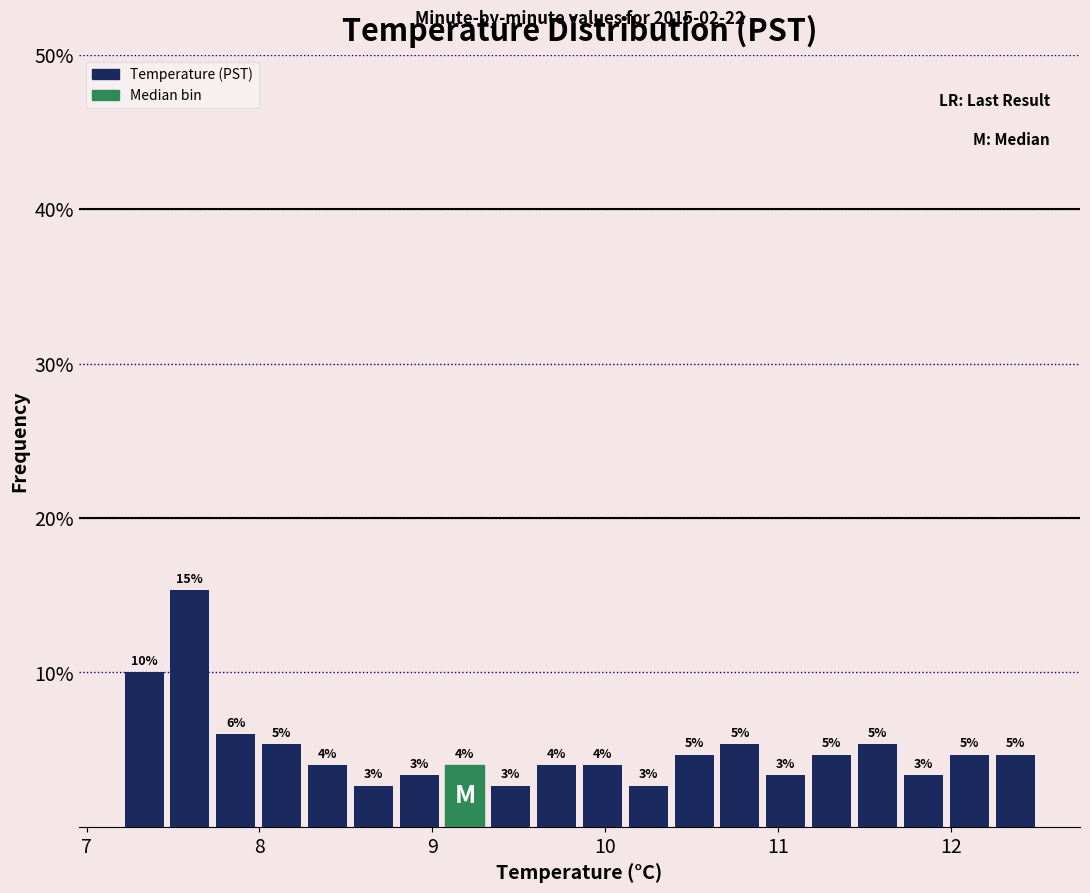

Read against the x-axis, roughly where is the centre of the tallest bar?

7.6